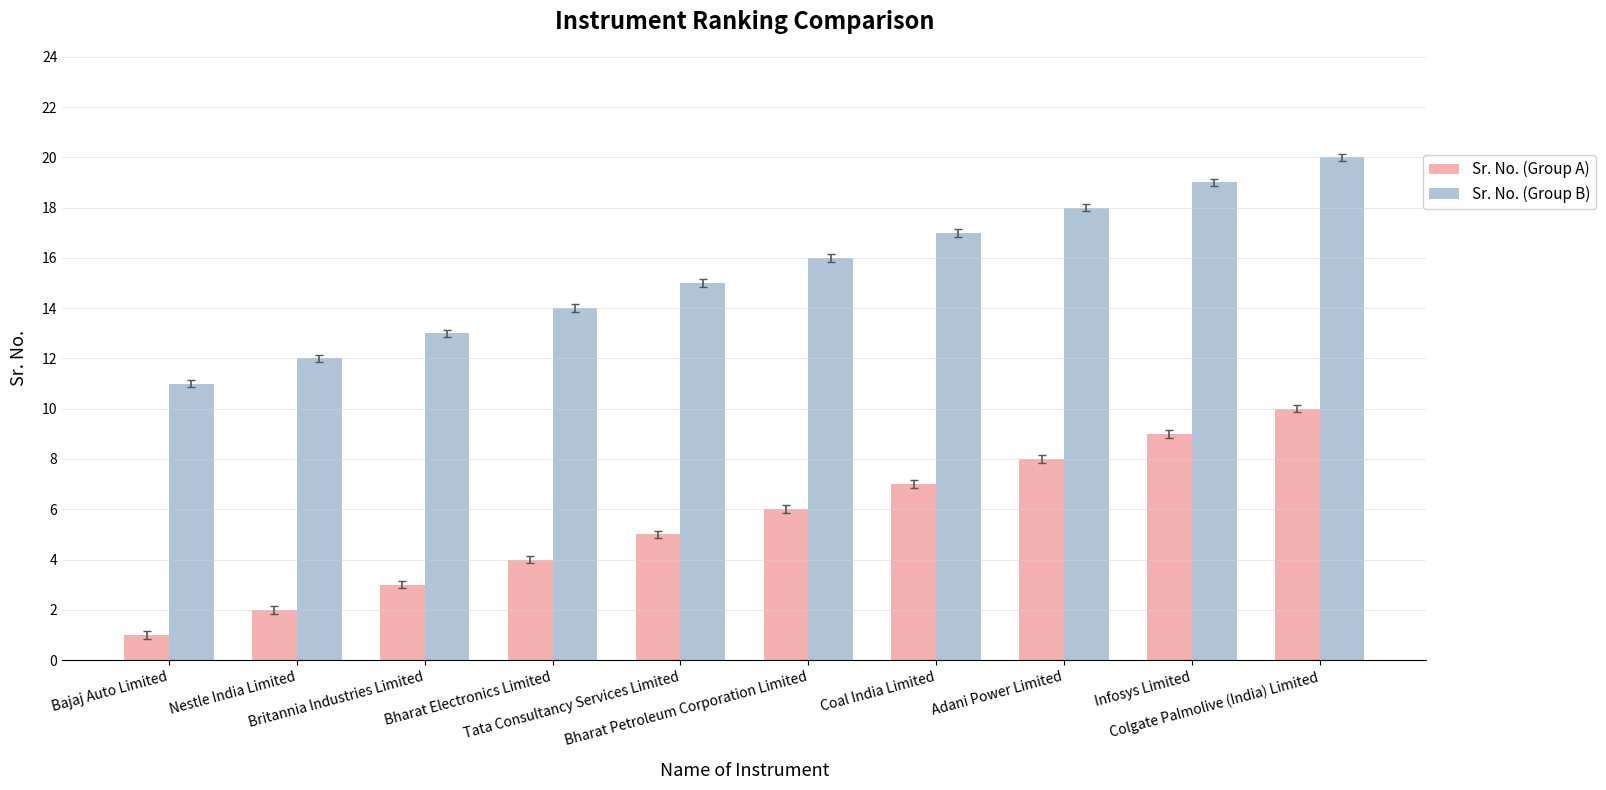

What is the difference between the highest and lowest values at Bajaj Auto Limited?

10